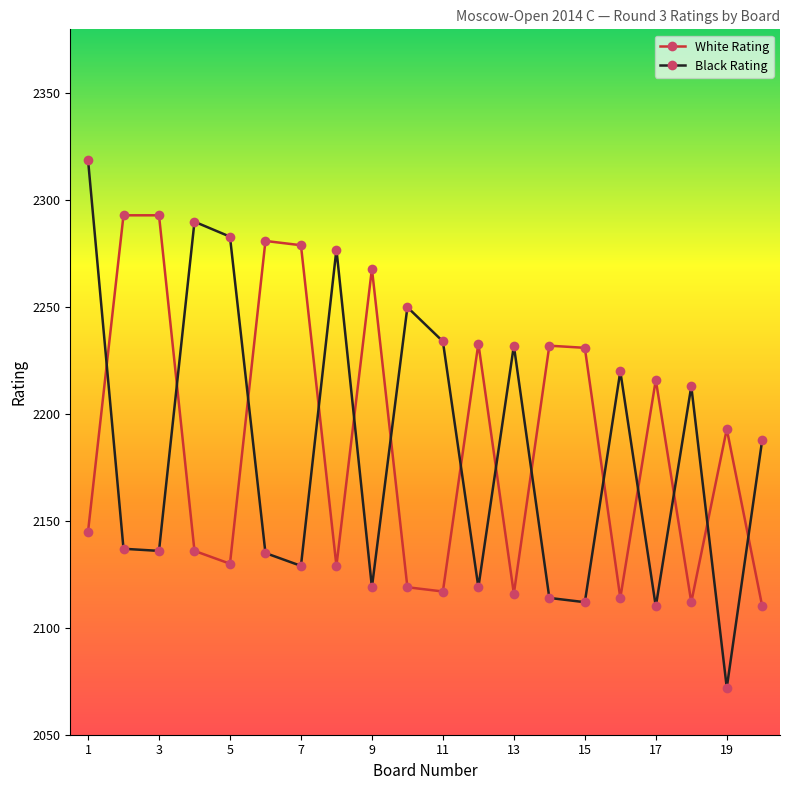

True or false: Black Rating and White Rating intersect in this chart.

True